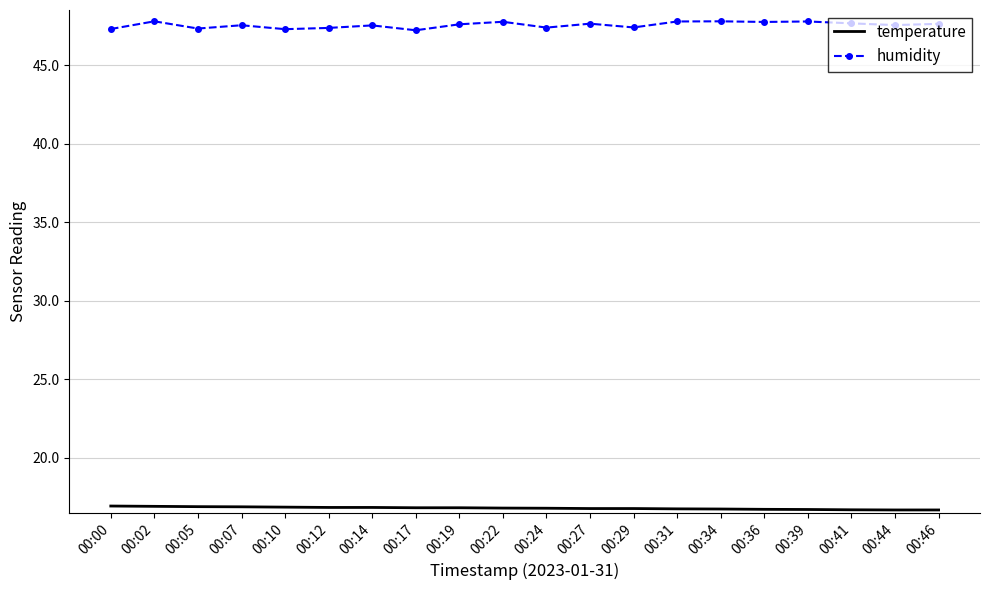

Count the humidity values in the range 47 to 48.

20